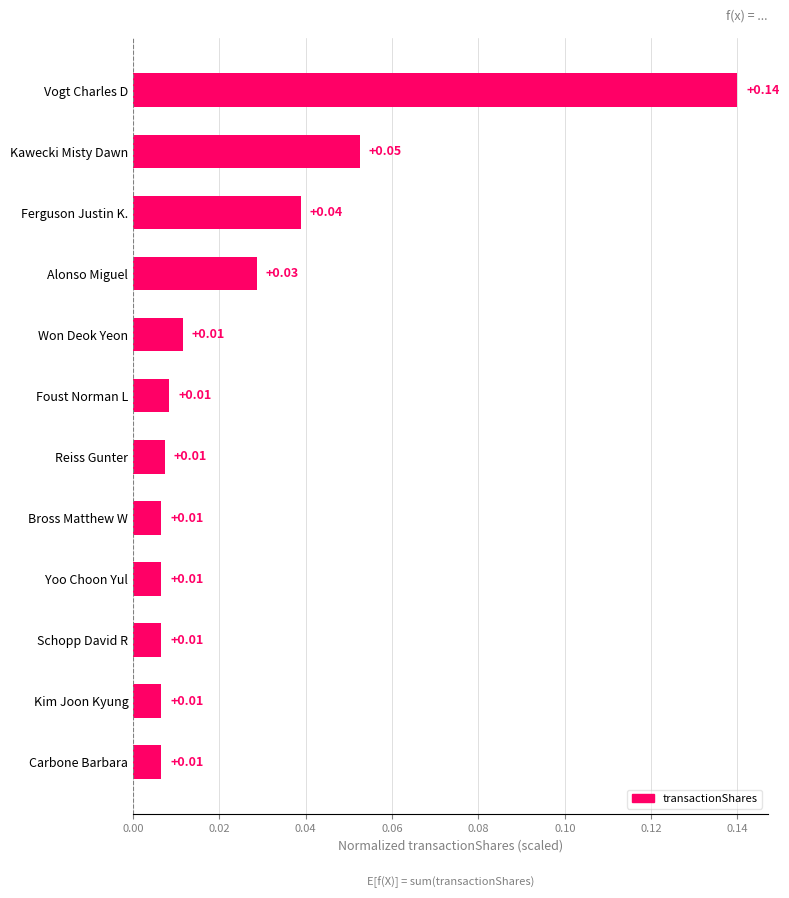

What is the sum of all values?

0.3